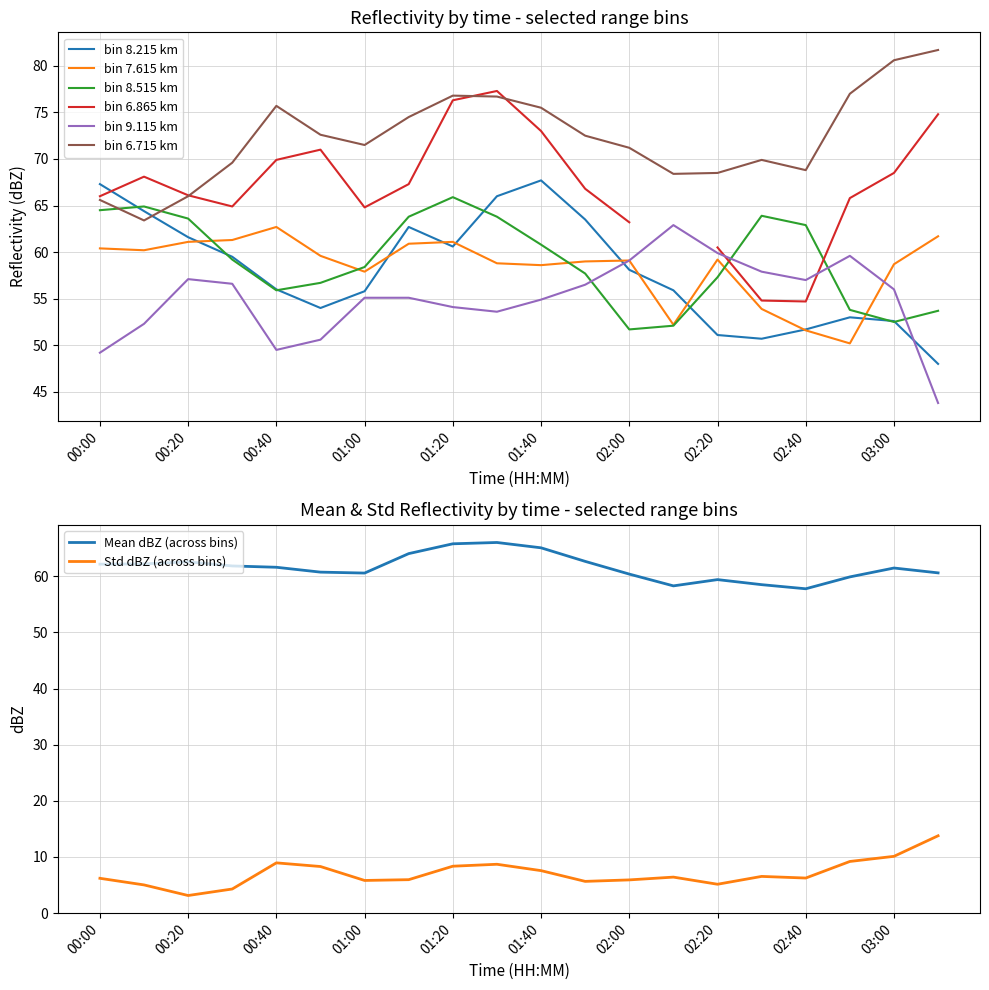

How many intersections are there between bin 9.115 km and bin 8.515 km?

4